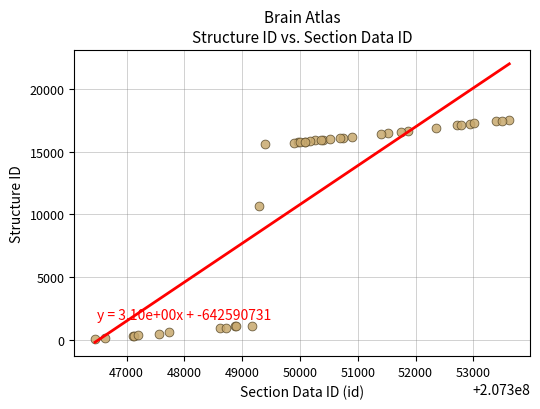

What Y value in the scatter plot is closest to 8815?

10711